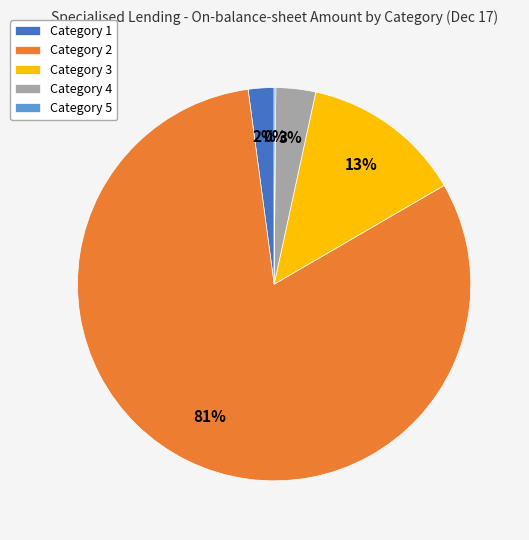

What percentage is the Category 4 slice, to the nearest percent?

3%